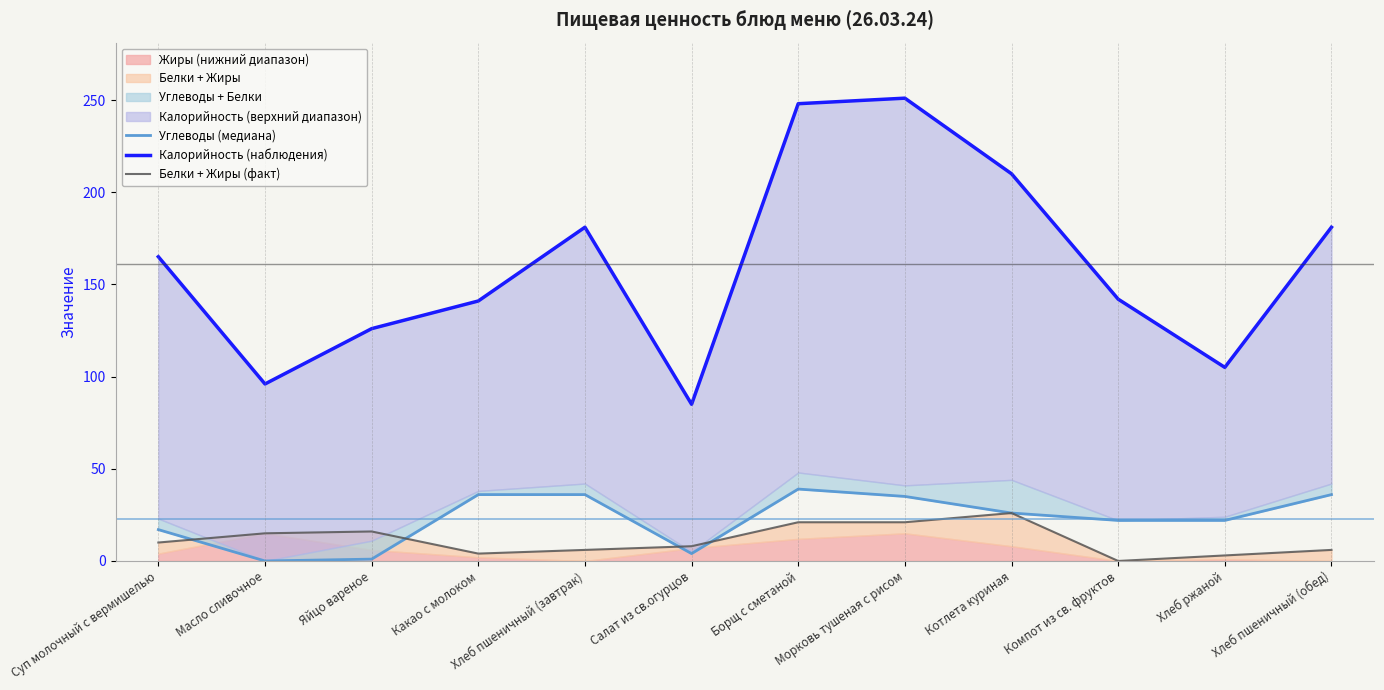

What is the sum of all Калорийность (наблюдения) values?

1931